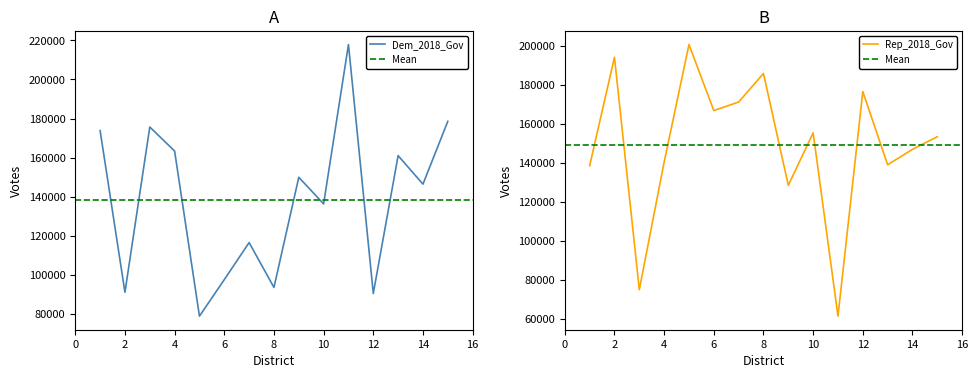

What is the maximum value shown in the chart?

217883